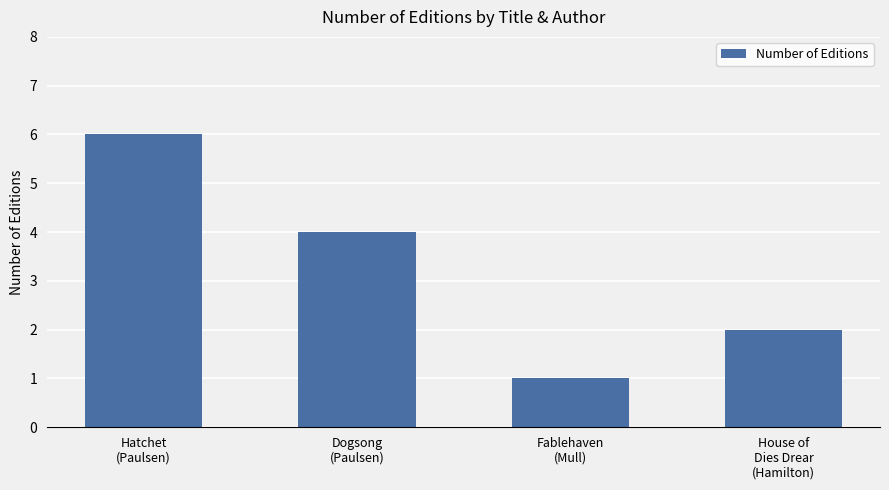

Reading right to left, transcribe all the data shown in this chart.

2	1	4	6